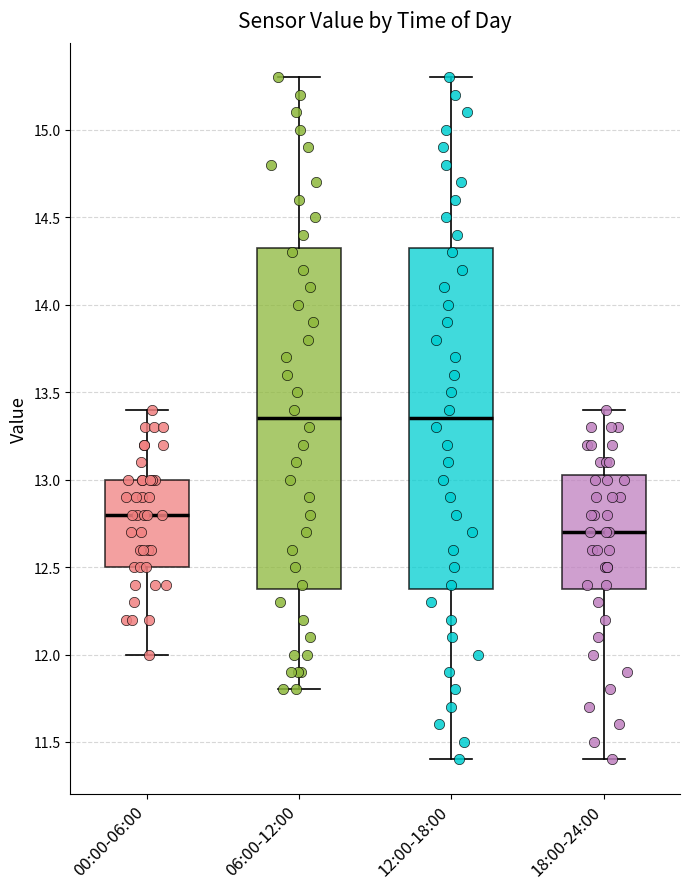

Where does the upper whisker of the box for 18:00-24:00 end on the y-axis? The values are not printed on the chart, so give them approximately, as read against the axis.

13.40